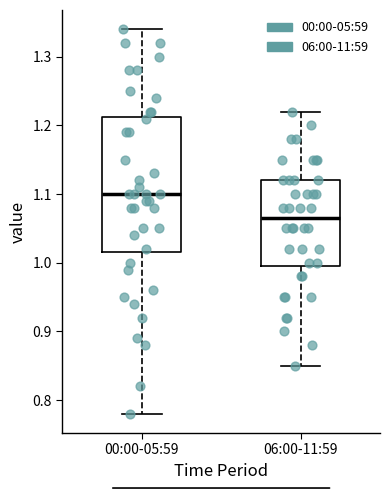

Where is the upper edge of the box for 00:00-05:59 on the y-axis? The values are not printed on the chart, so give them approximately, as read against the axis.

1.21